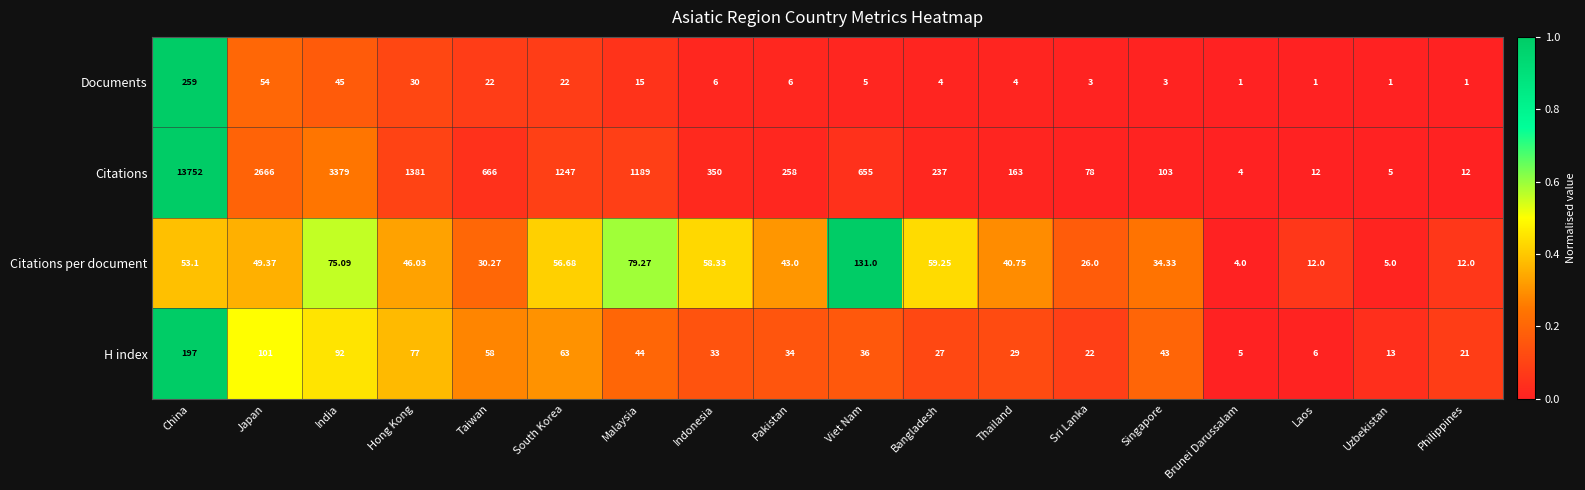

Which series has the widest spread of values?

Citations